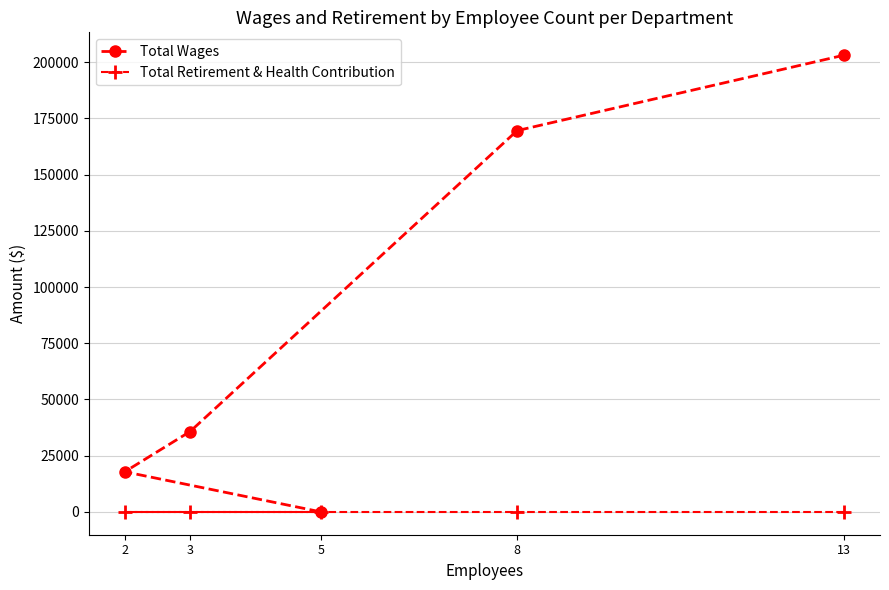

What is the spread (max minus min) of values at 2?

17847